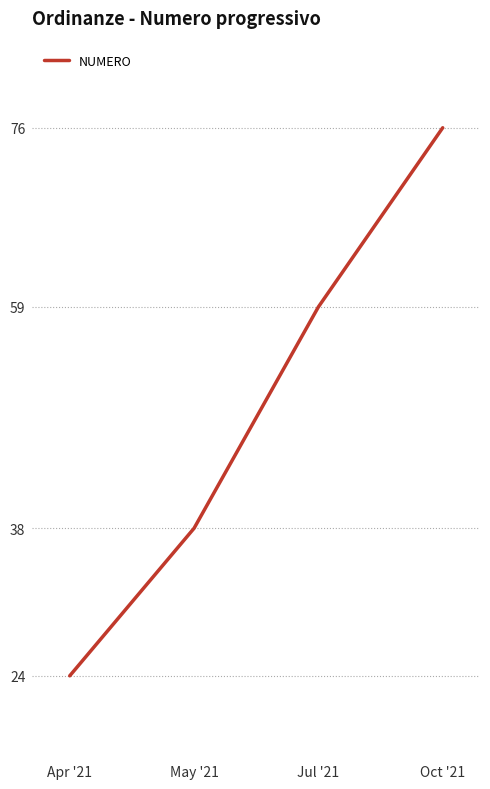

Reading left to right, transcribe all the data shown in this chart.

24	38	59	76